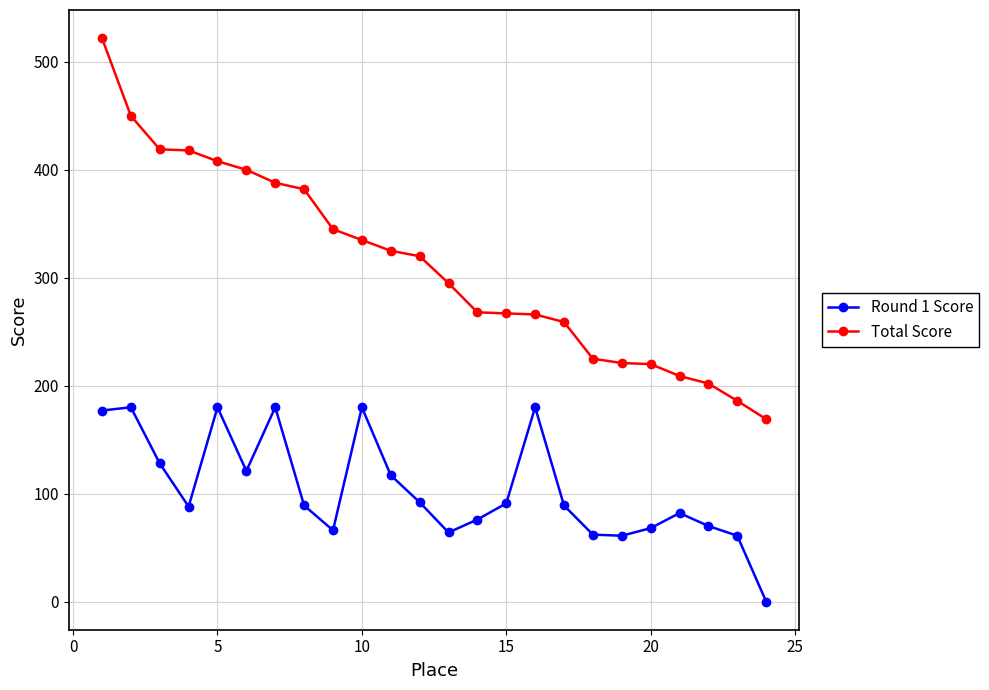

Which series has the largest range (max minus min)?

Total Score